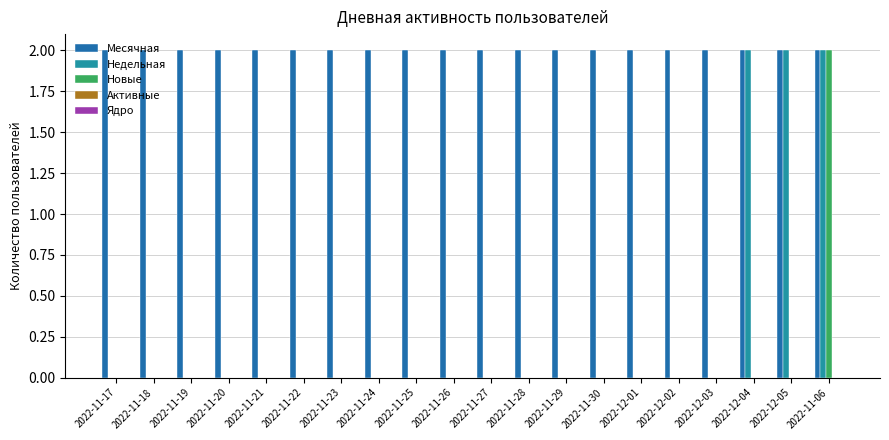

Is the value of Месячная at 2022-11-17 greater than the value of Недельная at 2022-11-18?

Yes